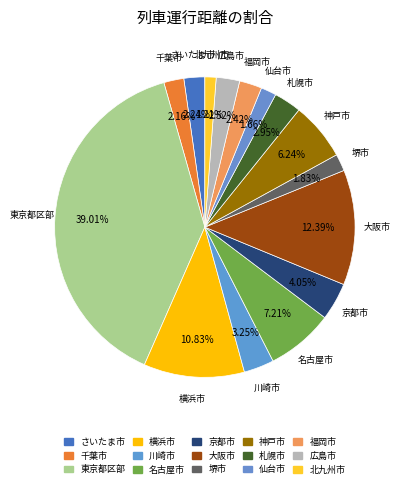

How many slices are in this pie chart?

15